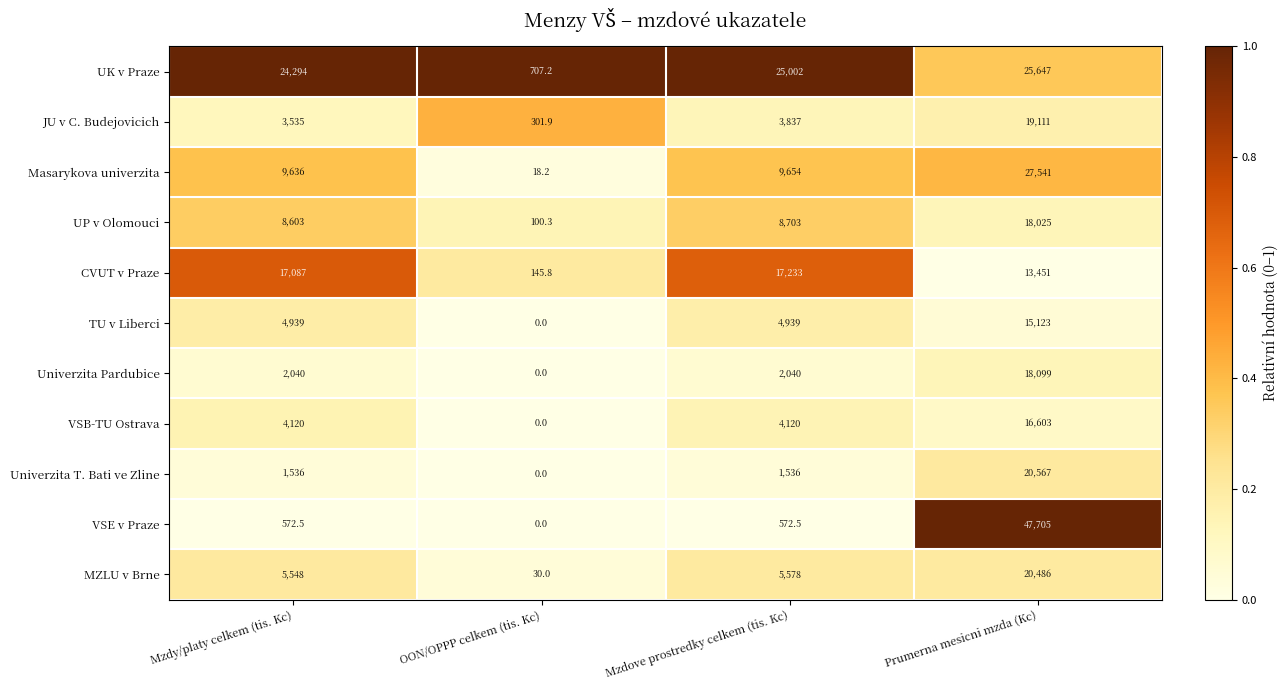

Which label corresponds to the smallest value in the chart?

OON/OPPP celkem (tis. Kc)